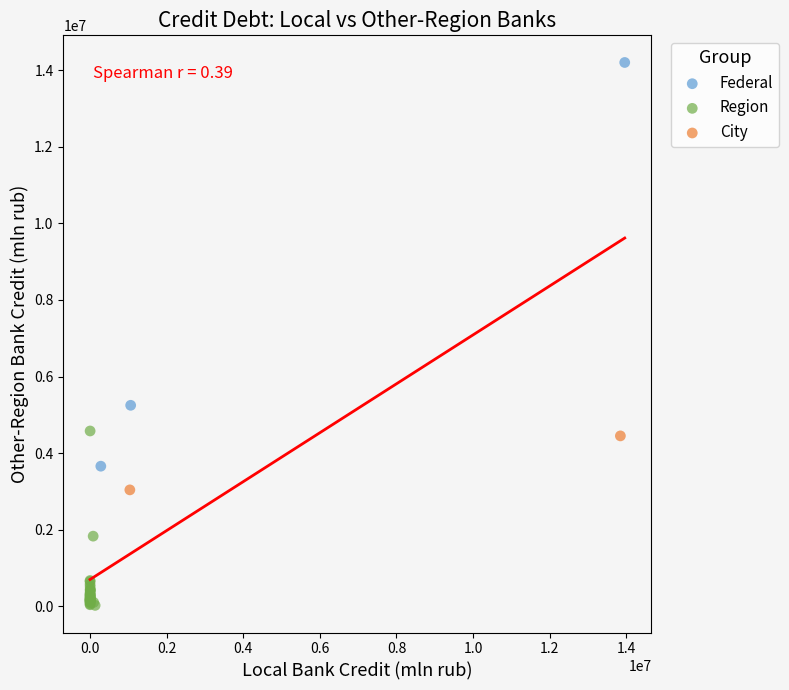

What are all the series names shown in the legend?

Federal, Region, City